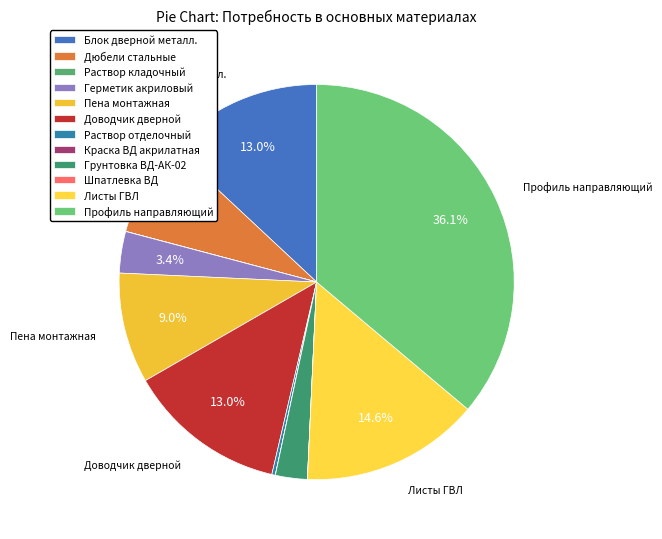

Rank the categories by value from highest to lowest.

Профиль направляющий, Листы гипсоволокнистые влагостойкие ГВЛ, Блок дверной металлический противопожарный, Доводчик дверной рычажный, Герметик пенополиуретановый (пена монтажная), Дюбели стальные рамные монтажные, Герметик акриловый универсальный, Грунтовка акриловая ВД-АК-02, Раствор готовый отделочный тяжелый, Раствор готовый кладочный цементный, Краска водно-дисперсионная акрилатная, Шпатлевка водно-дисперсионная